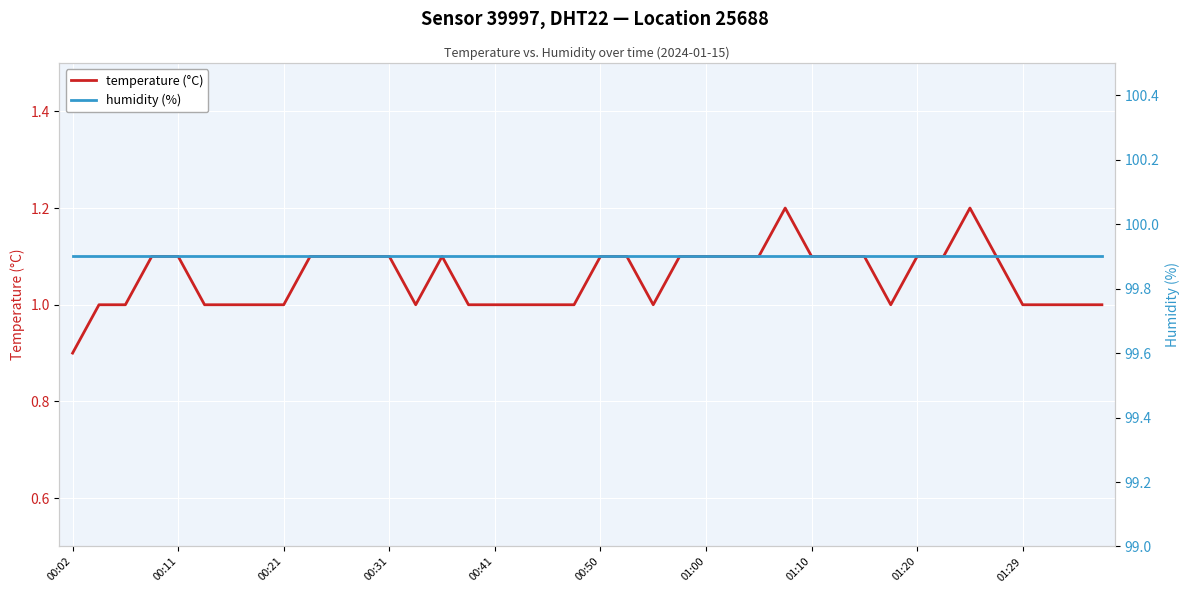

True or false: humidity (%) and temperature (°C) intersect in this chart.

False